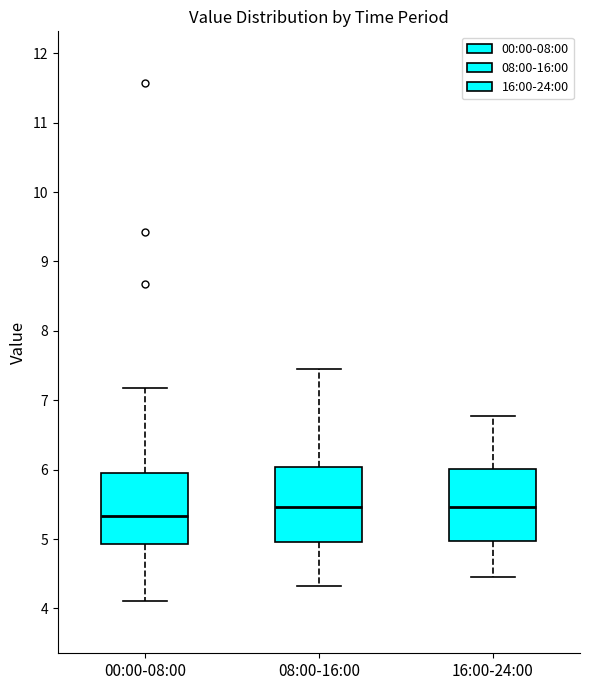

Where is the lower edge of the box for 16:00-24:00 on the y-axis? The values are not printed on the chart, so give them approximately, as read against the axis.

5.0